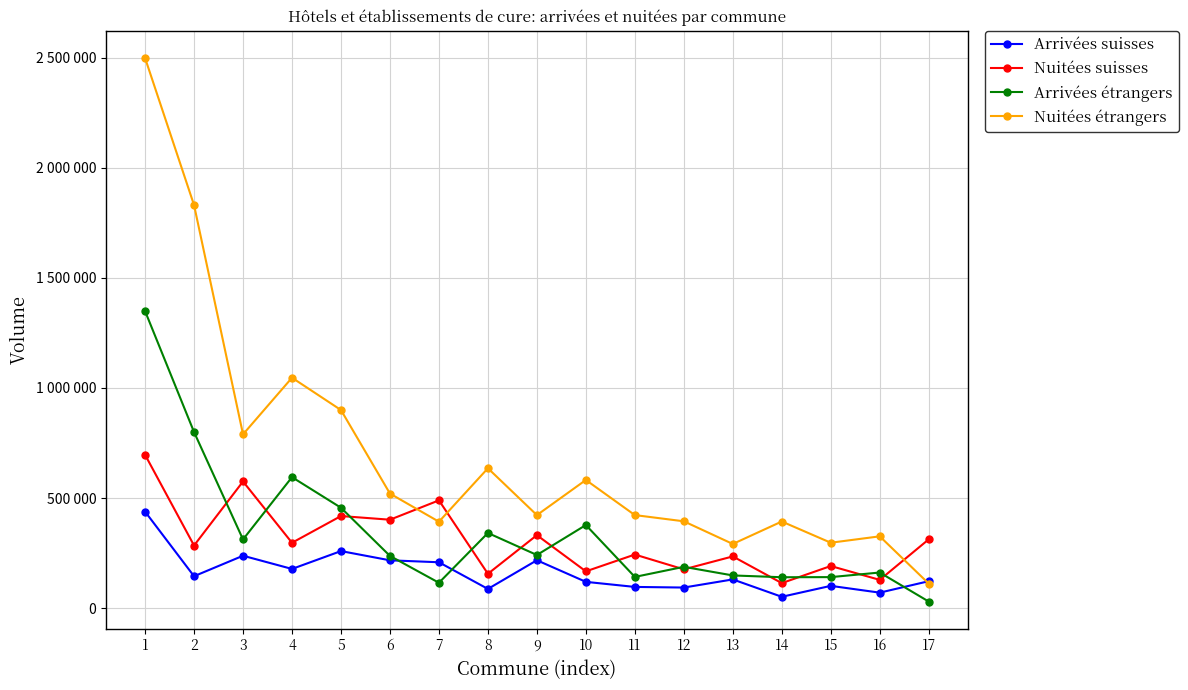

Is it true that Arrivées étrangers equals 115261 at 7?

True